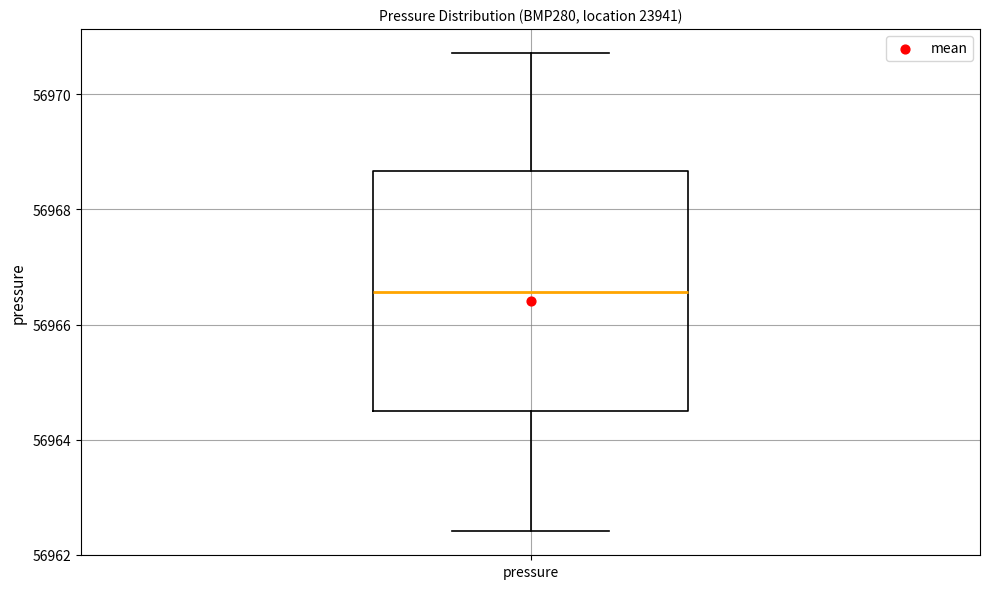

Transcribe this box plot: give where the median line is, the range the box spans, and where the two whiskers end, as read against the y-axis. The values are not printed on the chart, so give them approximately, as read against the axis.

median 56966.6, box 56964.6 to 56968.6, whiskers 56962.4 to 56970.8